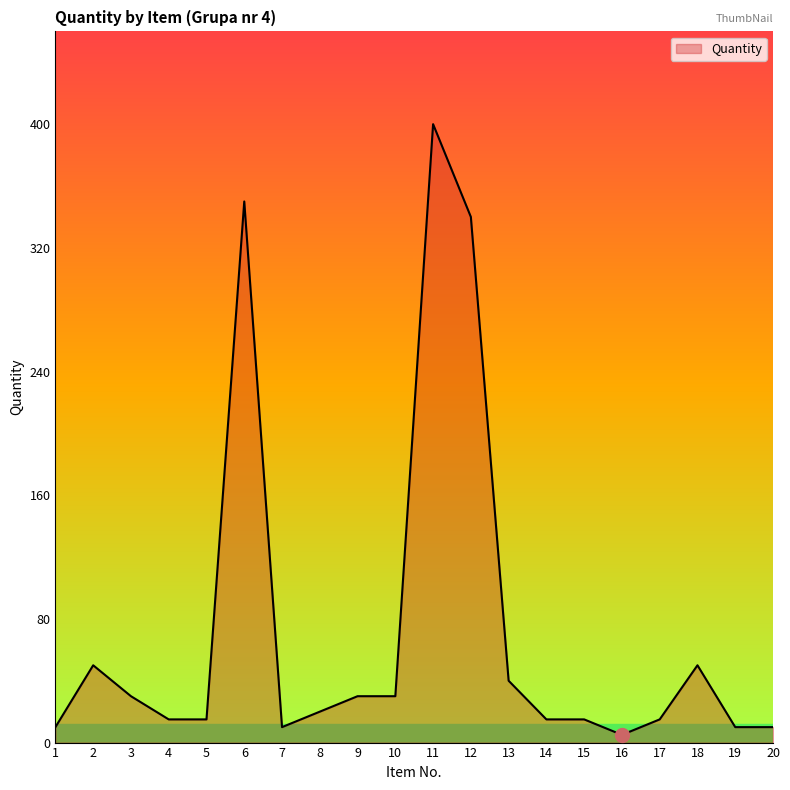

Approximately how many times larger is the value at 12 compared to 7?

34.0